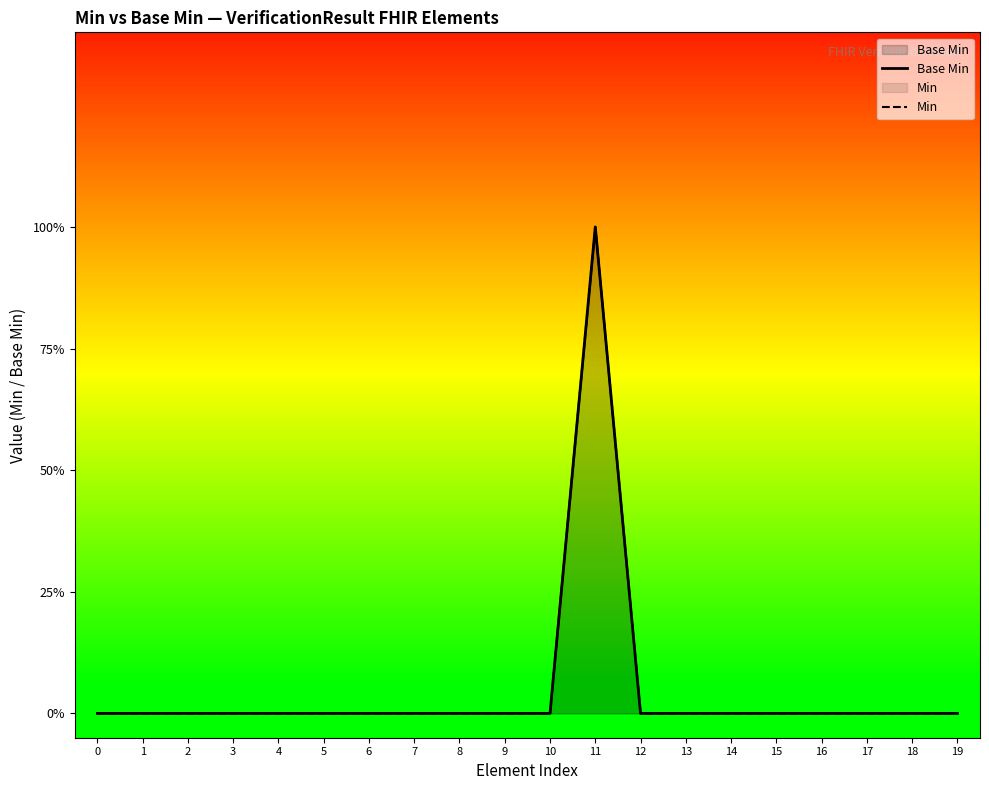

At which category is the sum across all series the highest?

11